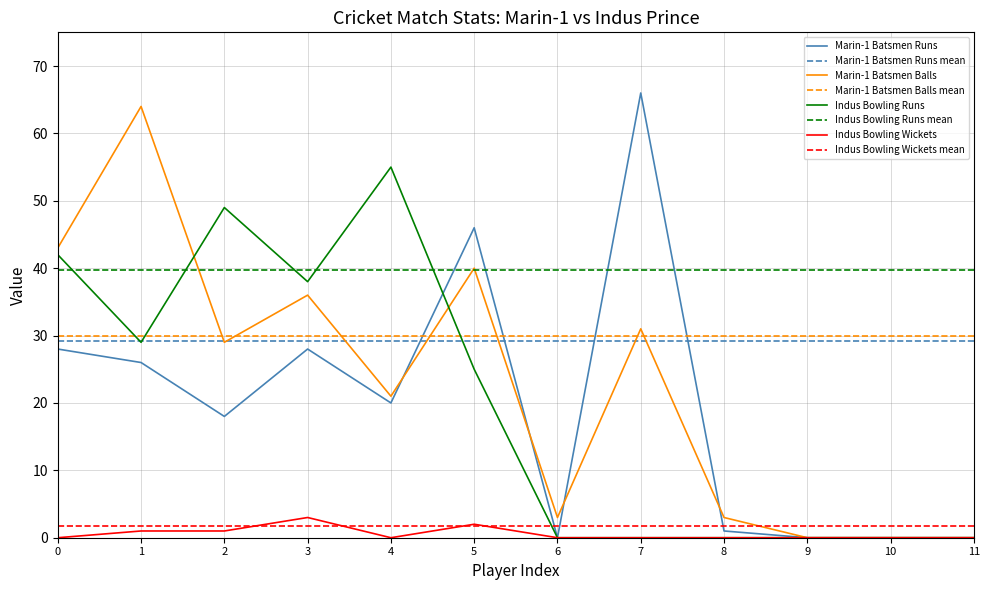

True or false: Marin-1 Batsmen Balls has more than 1 interior local peaks.

True